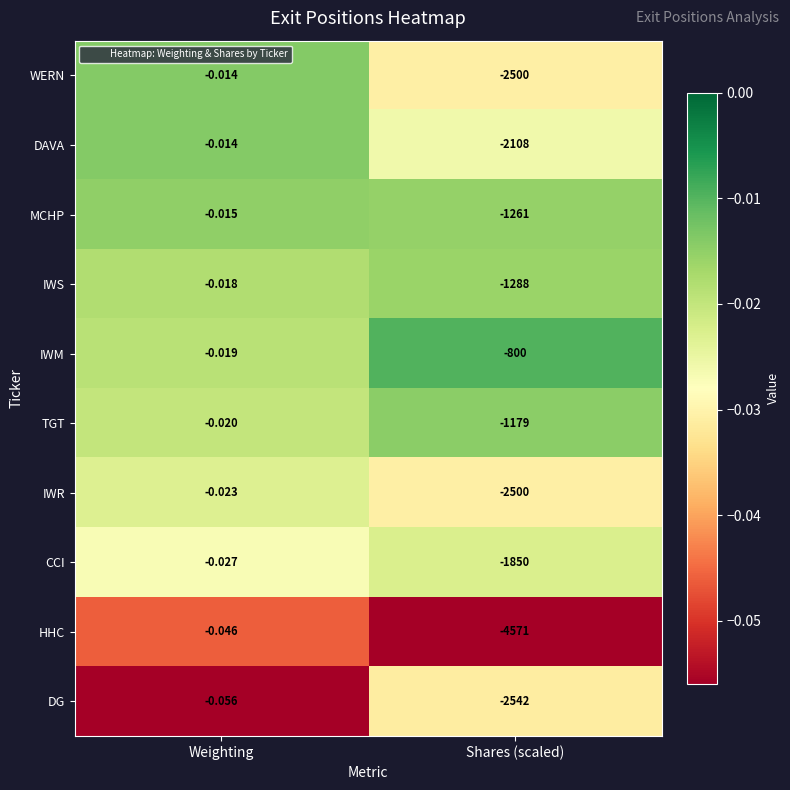

At which category is the sum across all series the highest?

Weighting